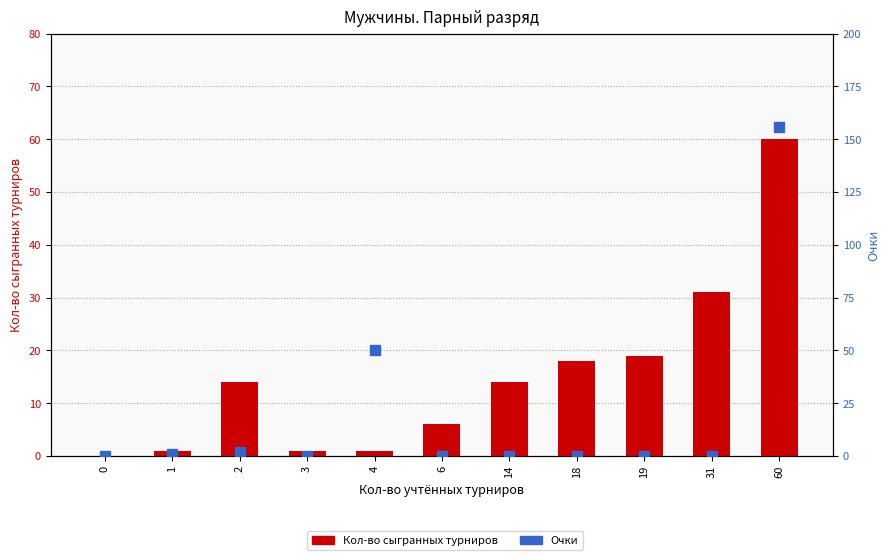

Which series contains the lowest Y value?

Кол-во сыгранных турниров